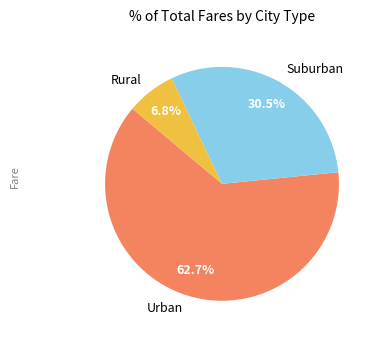

Combined, do Urban and Rural account for over 50%?

Yes